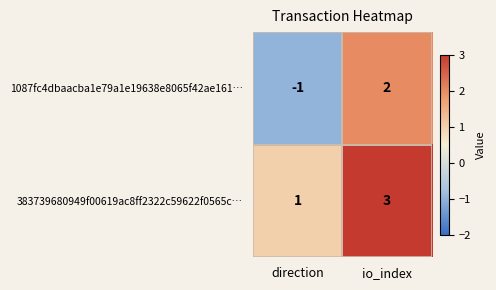

What is the sum of the 383739680949f00619ac8ff2322c59622f0565c… values at io_index and direction?

4